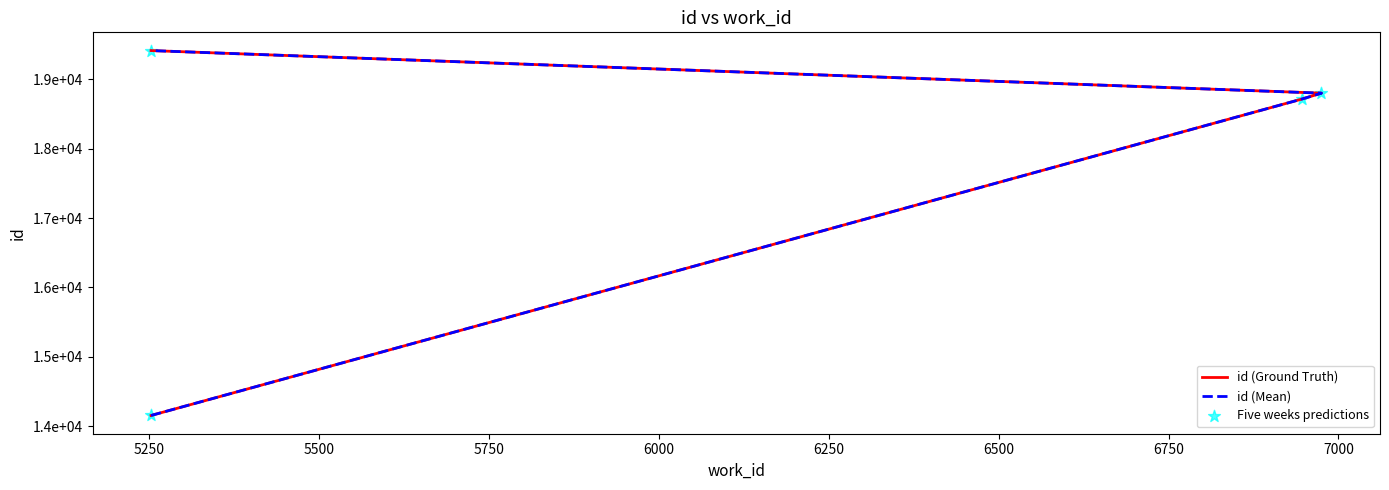

At how many categories does at least one series exceed 18365?

3